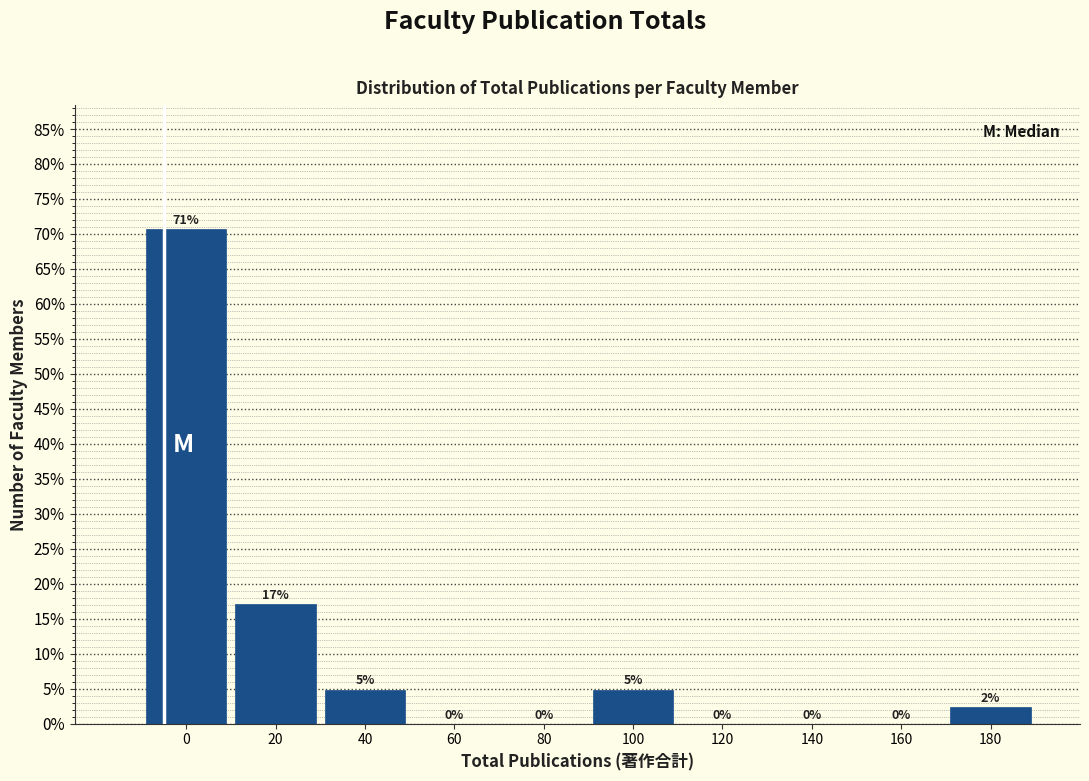

Is it true that the value at 160 is -26.2?

False